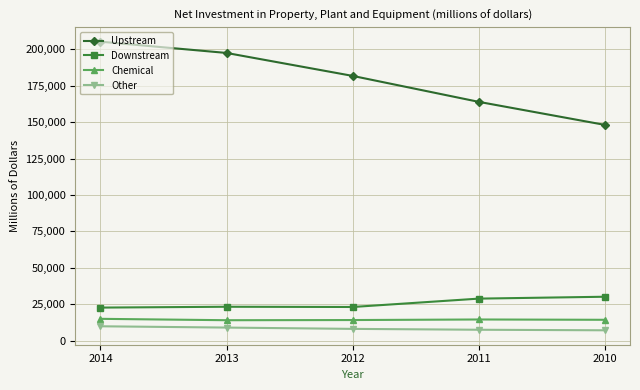

What is the highest value of the Upstream series?

205308